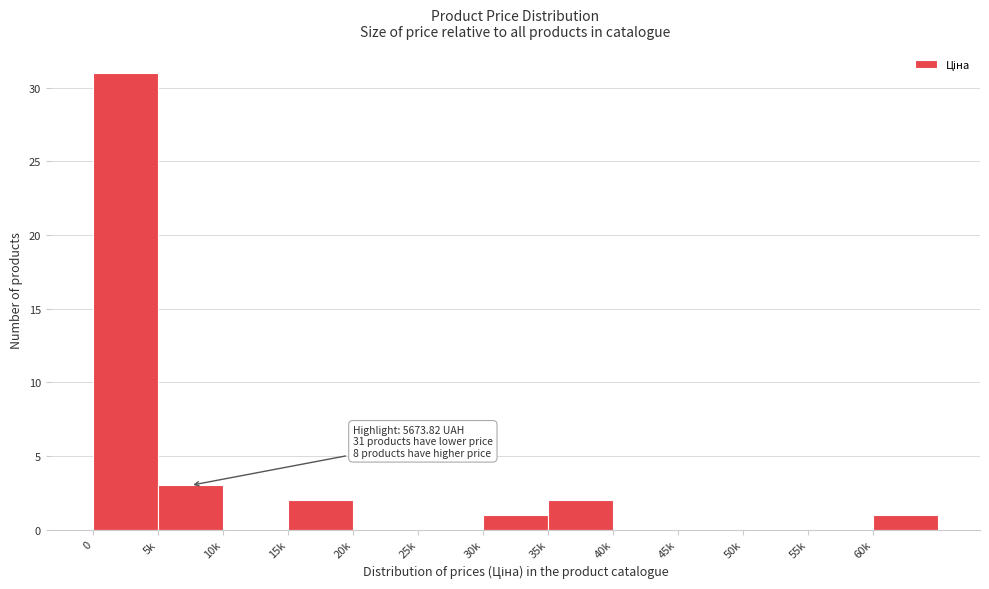

Reading left to right, extract all data points from this chart.

0=31	5k=3	10k=0	15k=2	20k=0	25k=0	30k=1	35k=2	40k=0	45k=0	50k=0	55k=0	60k=1